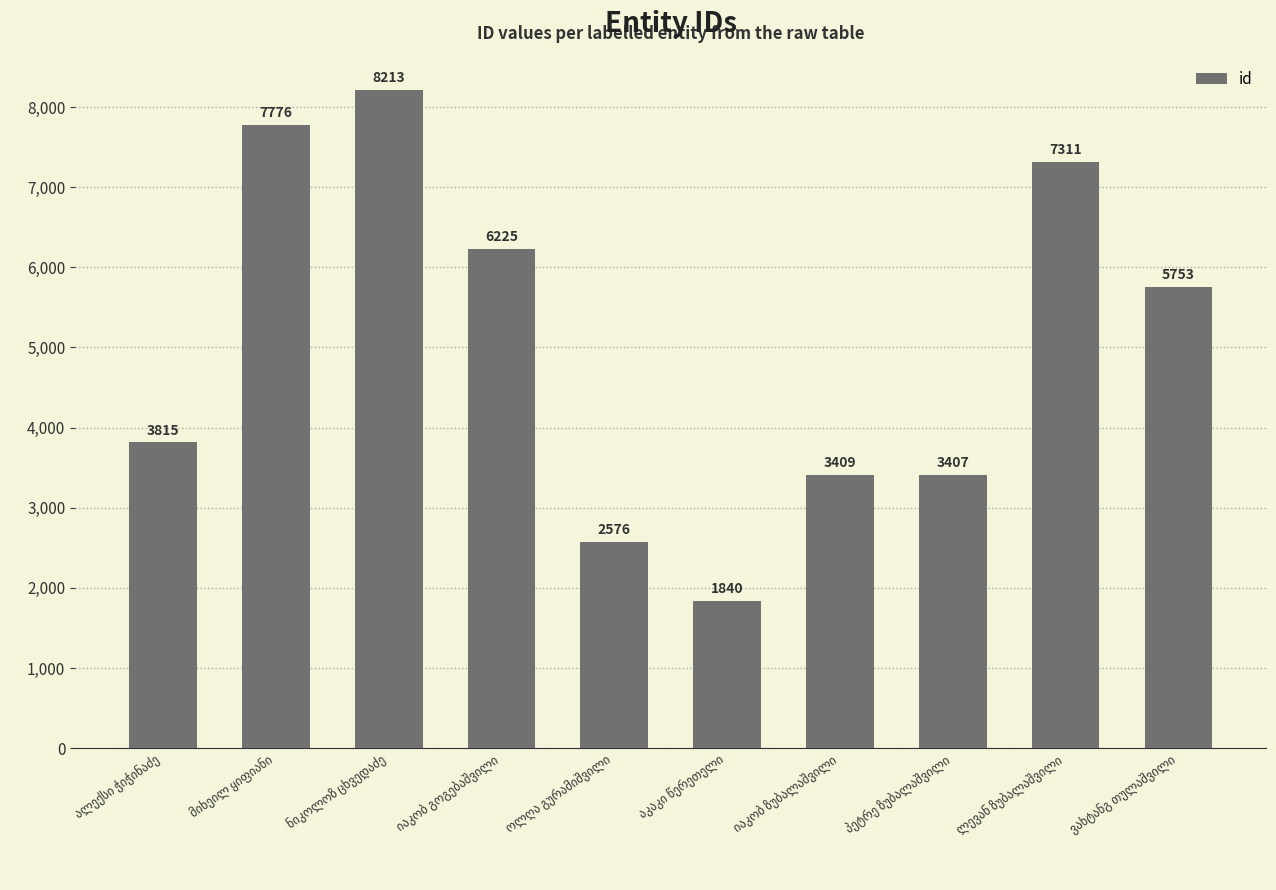

What is the difference between the second highest and second lowest values?

5200